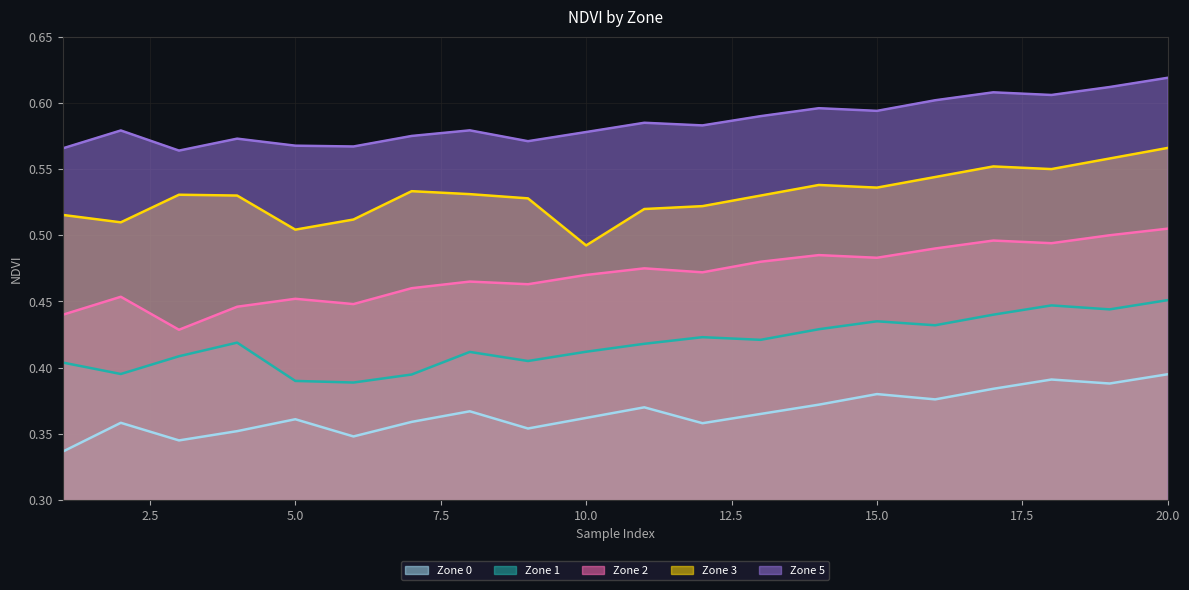

What is the total value across all series at 14?

2.4